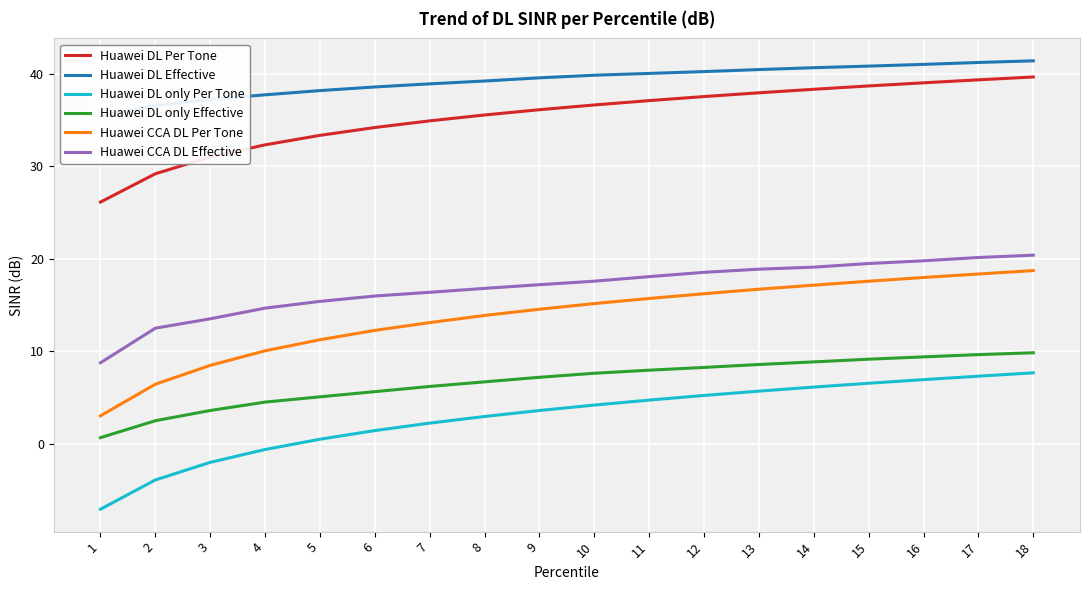

Is it true that Huawei DL Effective equals 19.1 at 16?

False